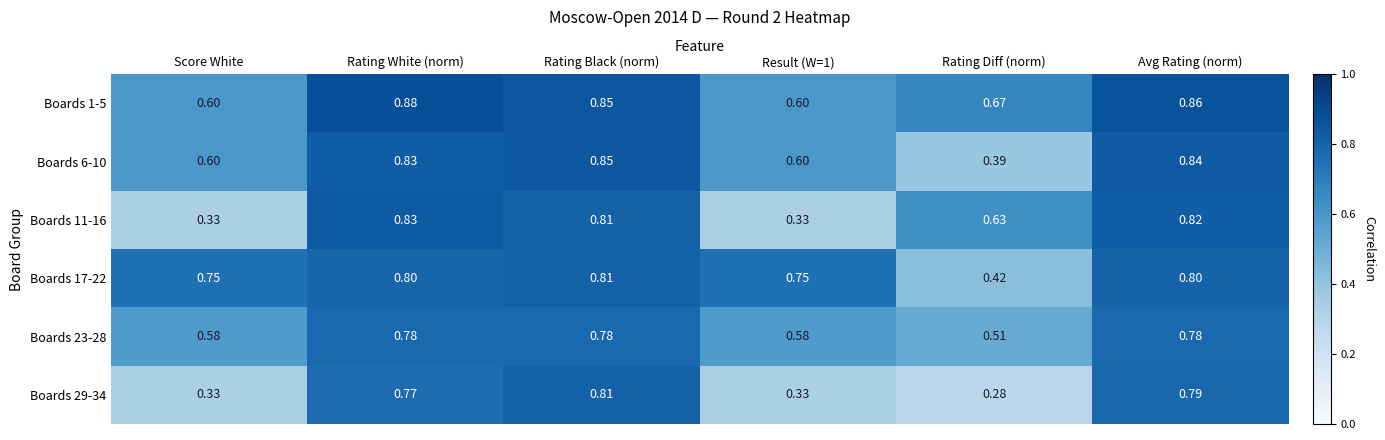

Which category has the lowest value in the Boards 29-34 series?

Rating Diff (norm)